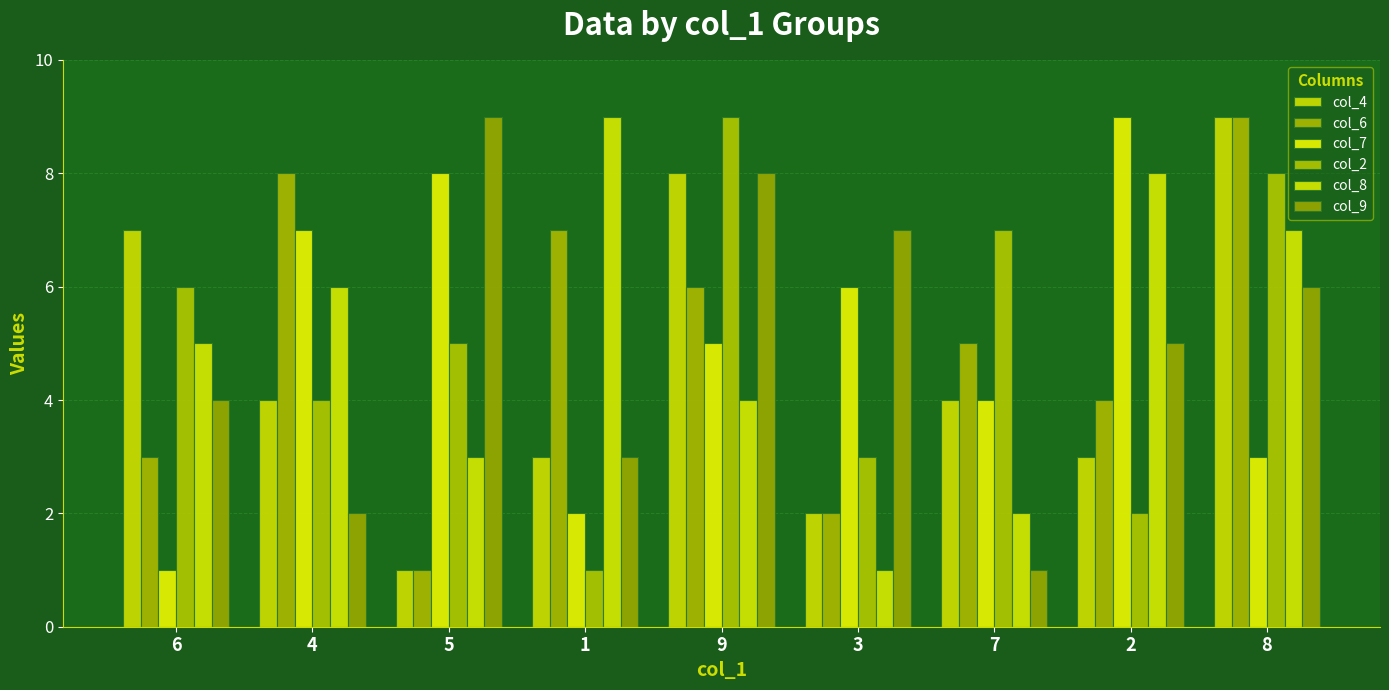

Read the col_2 value at 3.

3